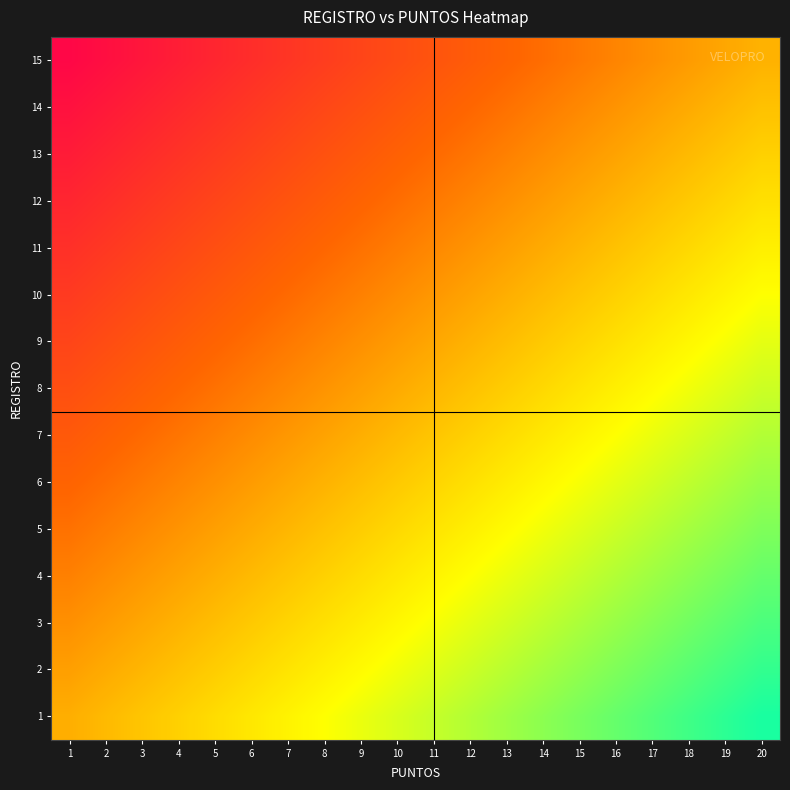

How many categories are shown in the chart?

20